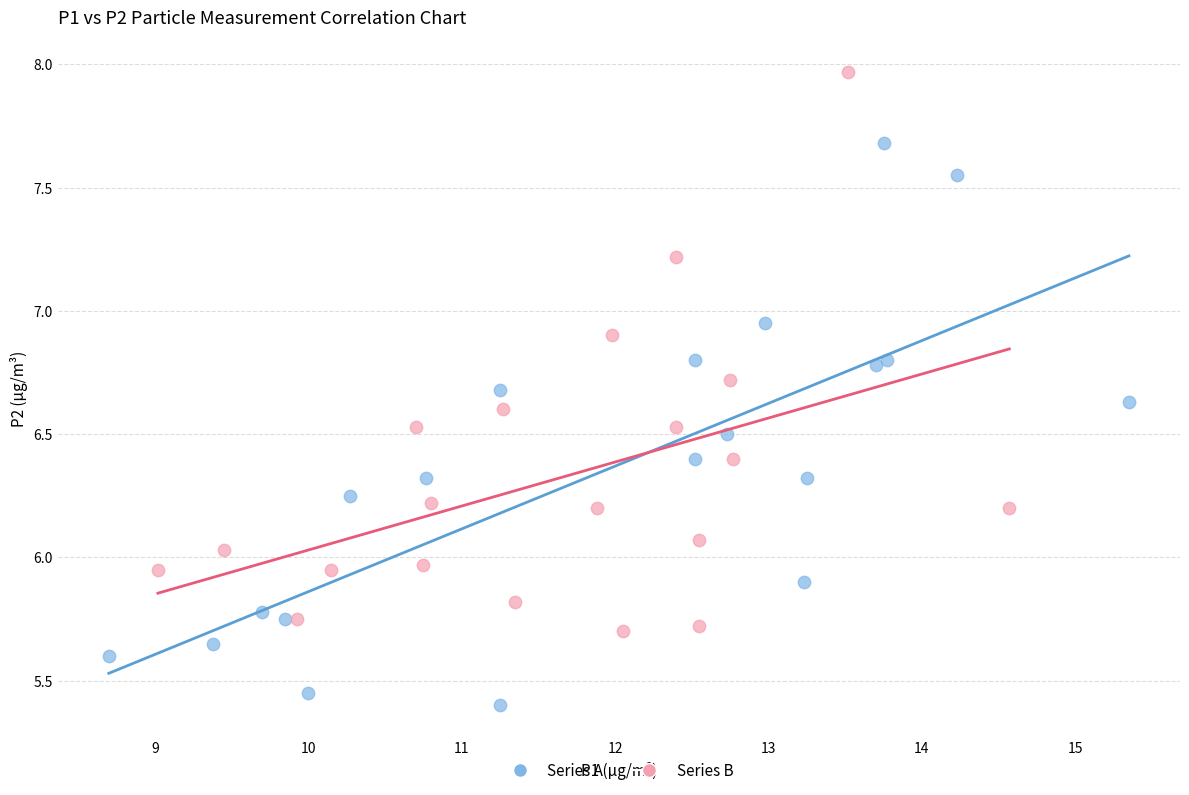

Which series contains the lowest Y value?

Series A